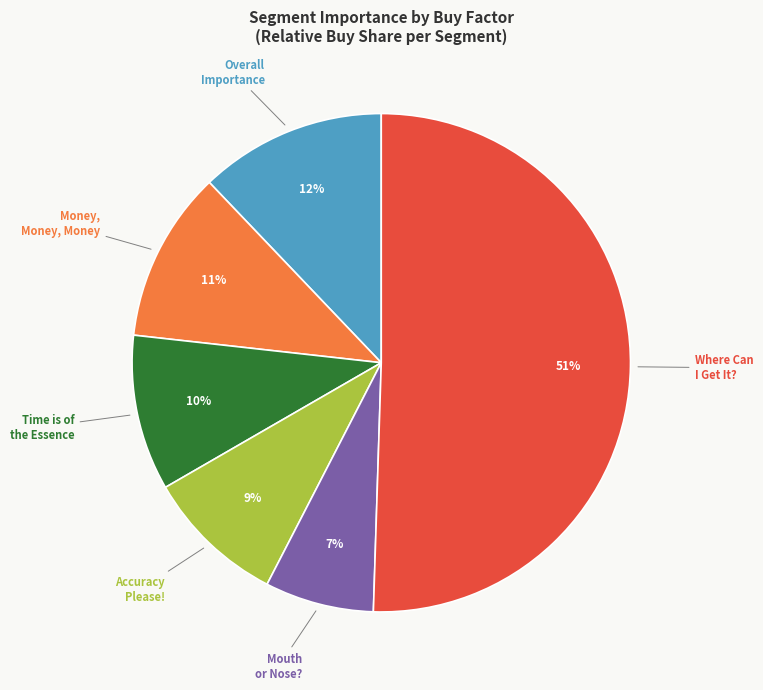

To the nearest percent, what is the average slice percentage?

17%